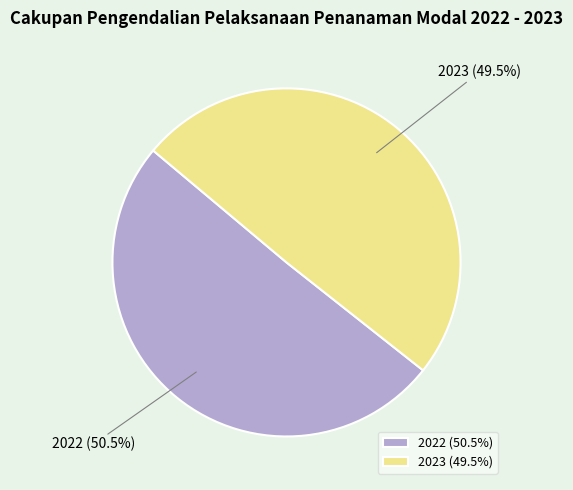

What portion of the pie excludes 2022?

49.5%